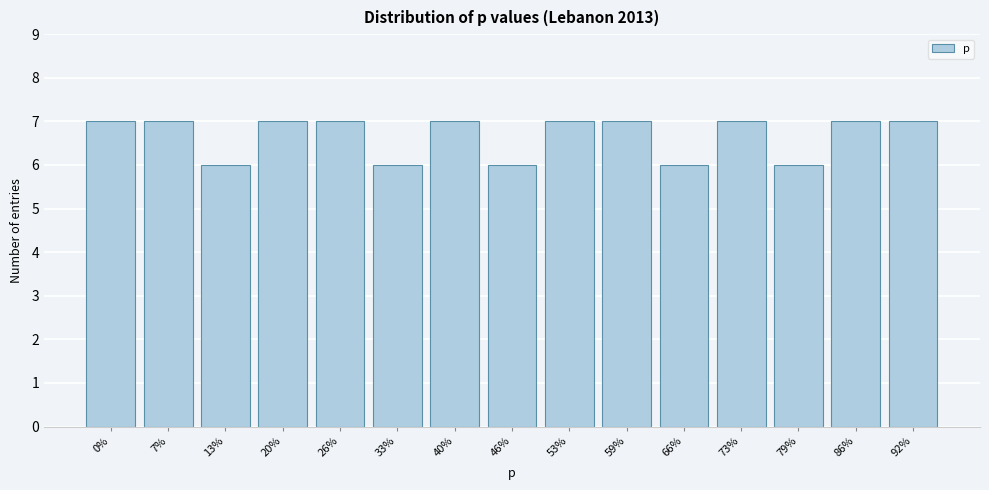

Reading right to left, transcribe all the data shown in this chart.

7	7	6	7	6	7	7	6	7	6	7	7	6	7	7